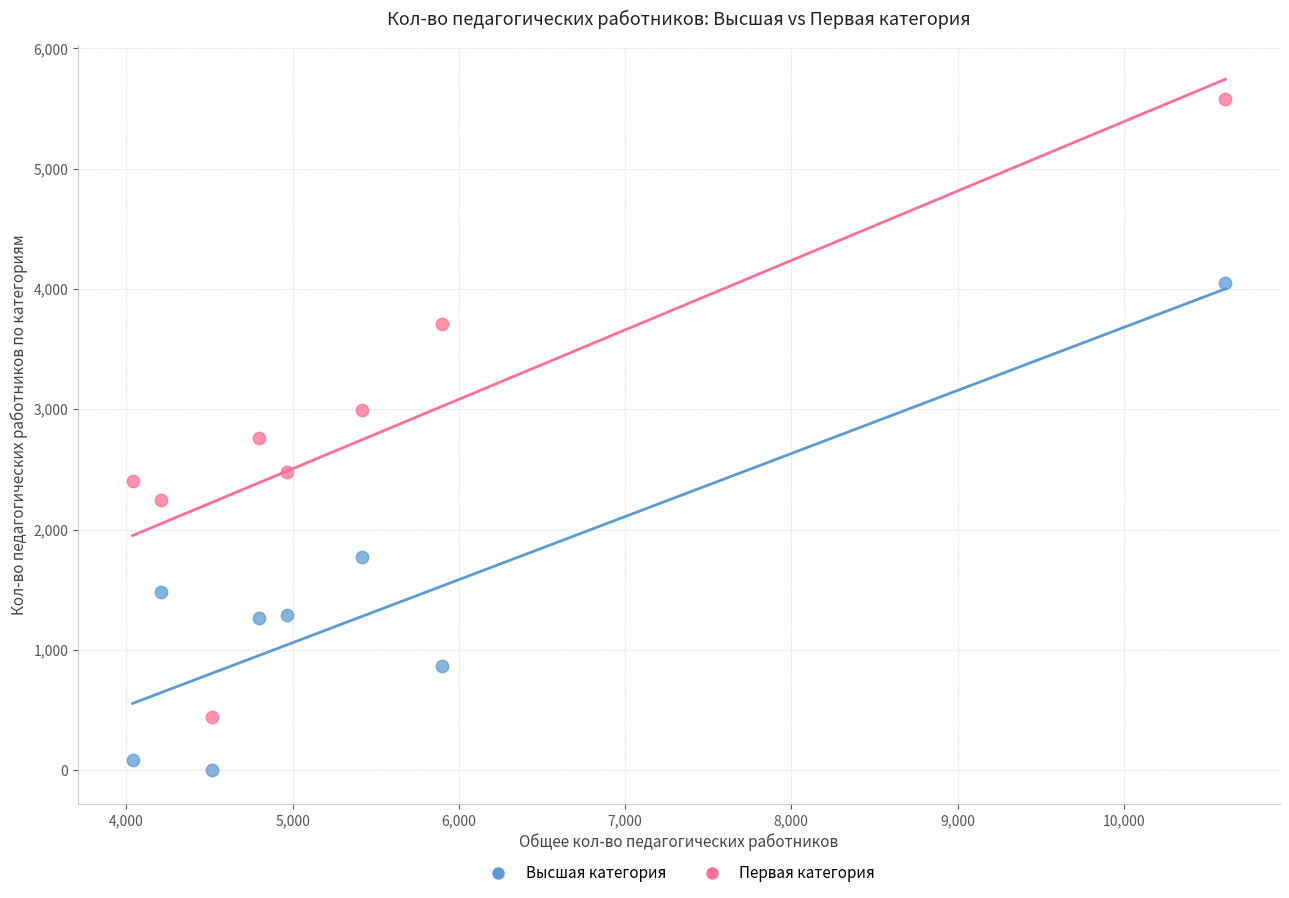

What is the X range (max minus min) for the scatter plot?

6574